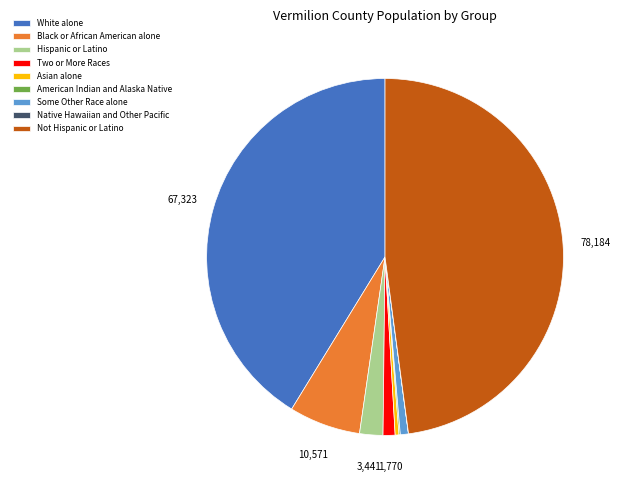

Which slice is the largest?

Not Hispanic or Latino